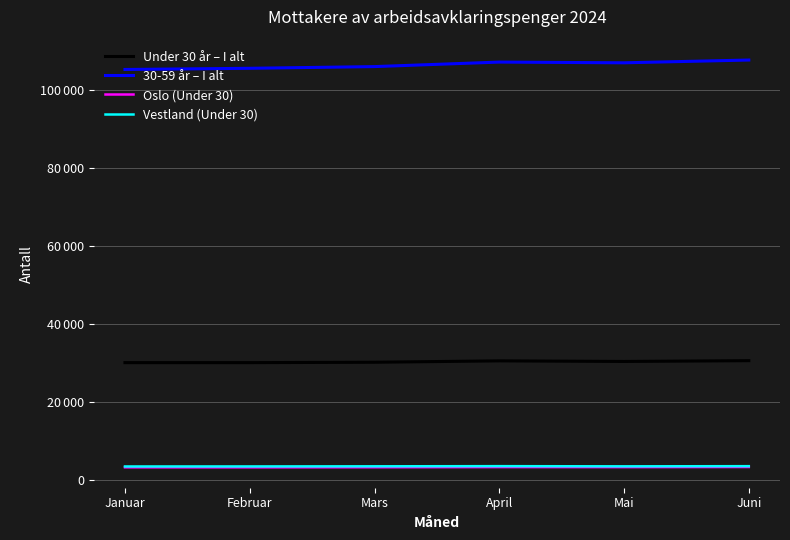

Which category has the highest value in the 30-59 år – I alt series?

Juni